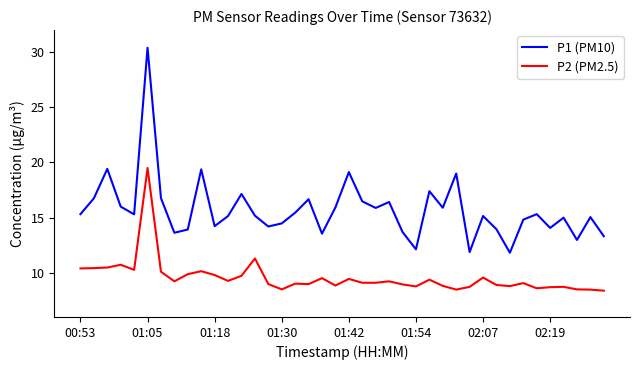

Which series has the largest range (max minus min)?

P1 (PM10)